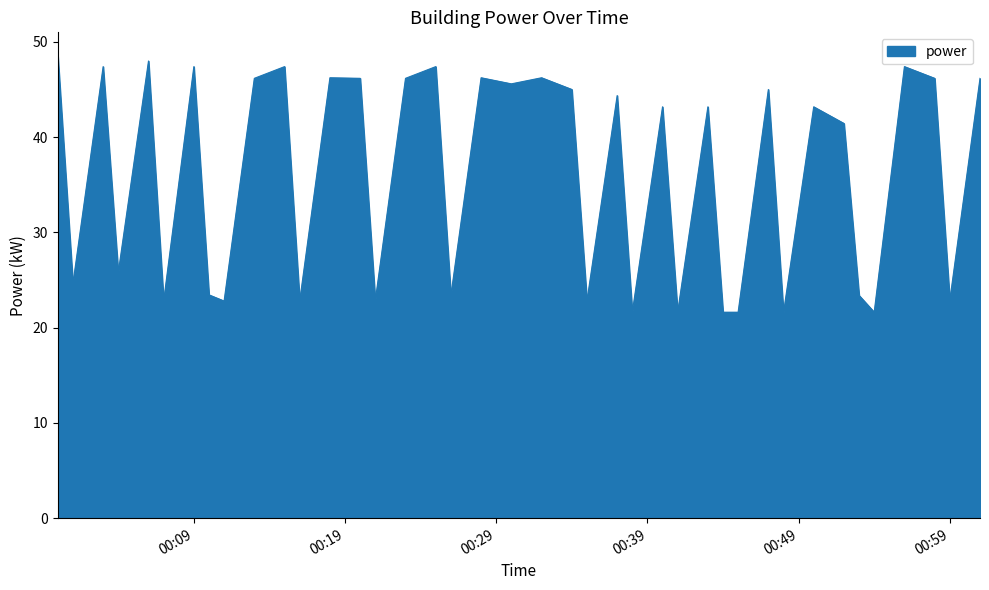

What is the greatest value displayed?

48.6